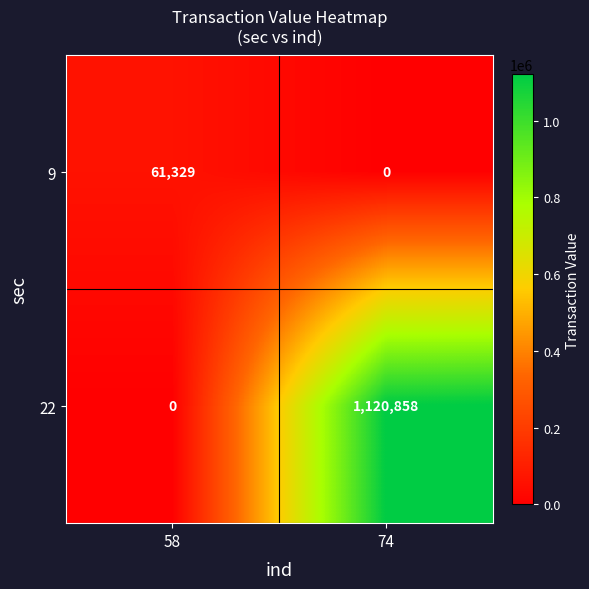

What is the difference between the highest and lowest values at 74?

1120858